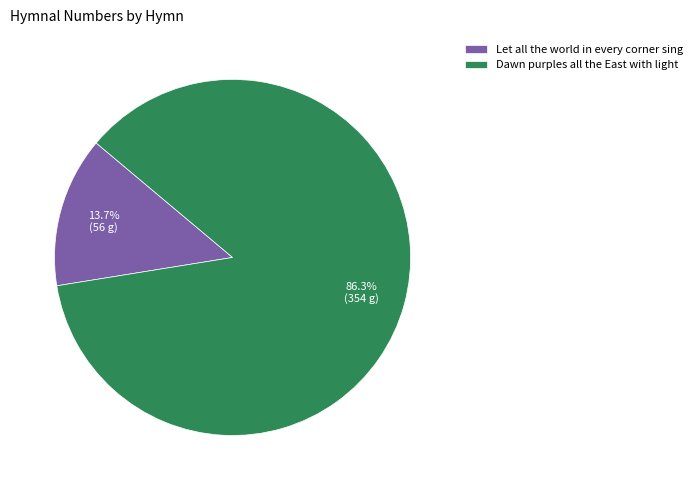

Between Let all the world in every corner sing and Dawn purples all the East with light, which is larger?

Dawn purples all the East with light